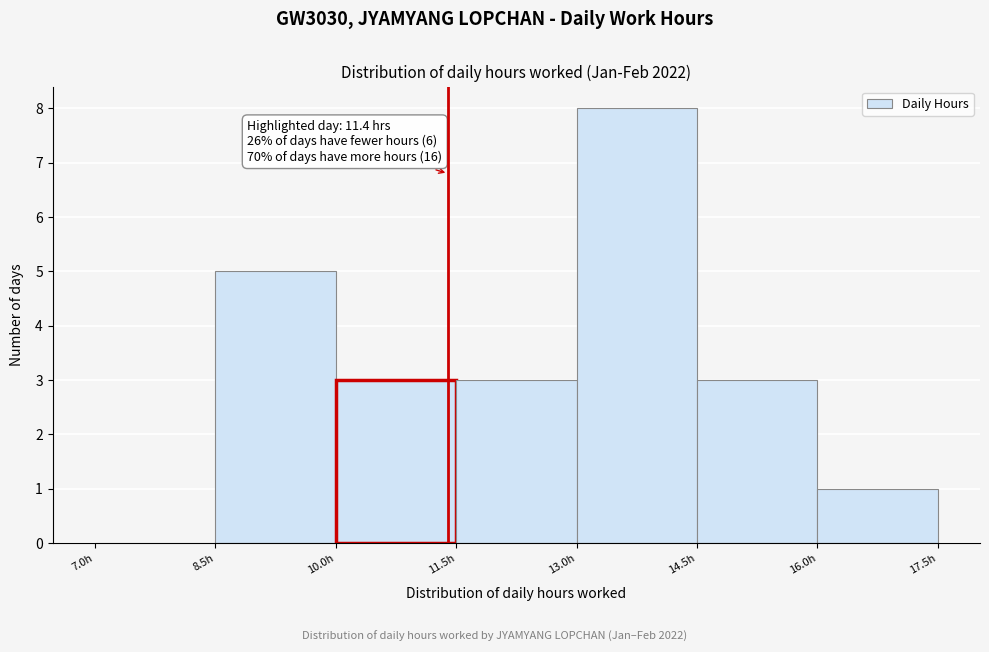

Over which range of the x-axis is the bar tallest?

13.0 to 14.5